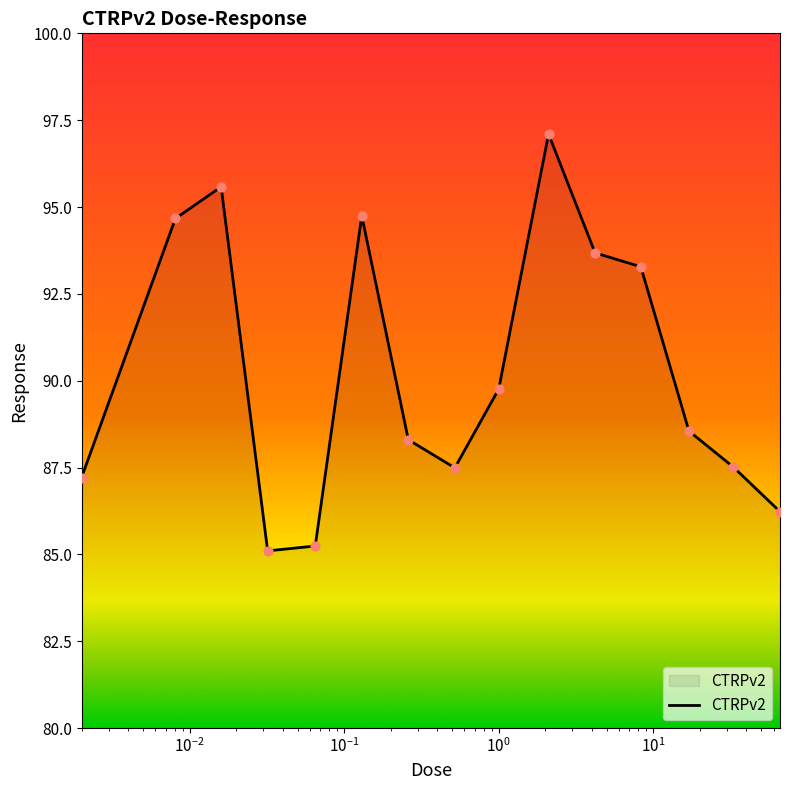

What is the minimum value shown in the chart?

85.1